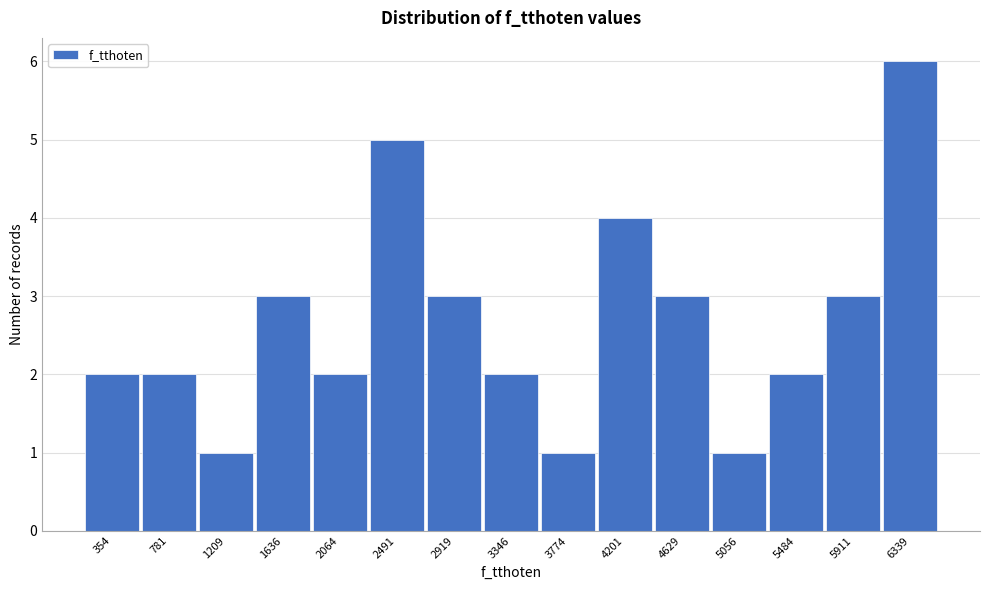

Reading left to right, transcribe all the data shown in this chart.

2	2	1	3	2	5	3	2	1	4	3	1	2	3	6